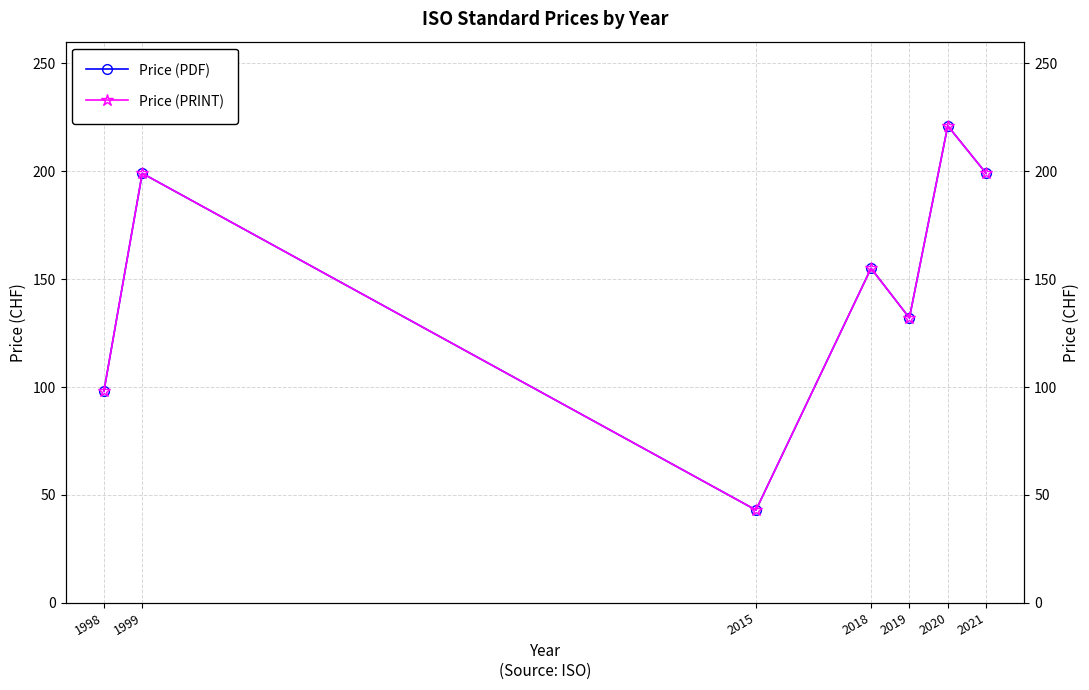

At which label does Price (PRINT) first exceed 155?

1999